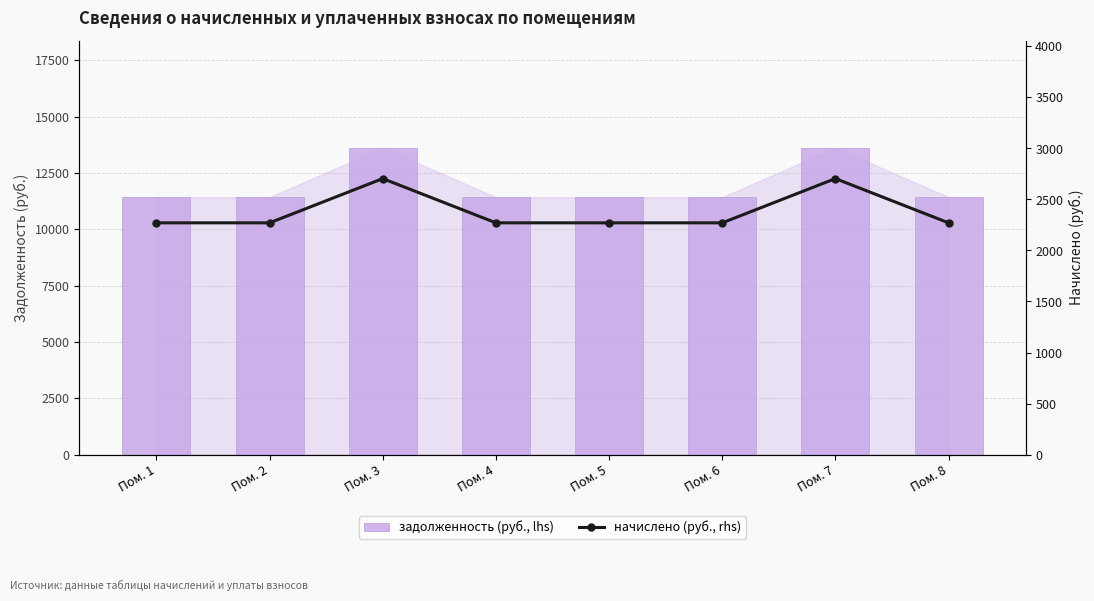

At Пом. 5, list the series in order from largest to smallest.

задолженность (руб., lhs), начислено (руб., rhs)